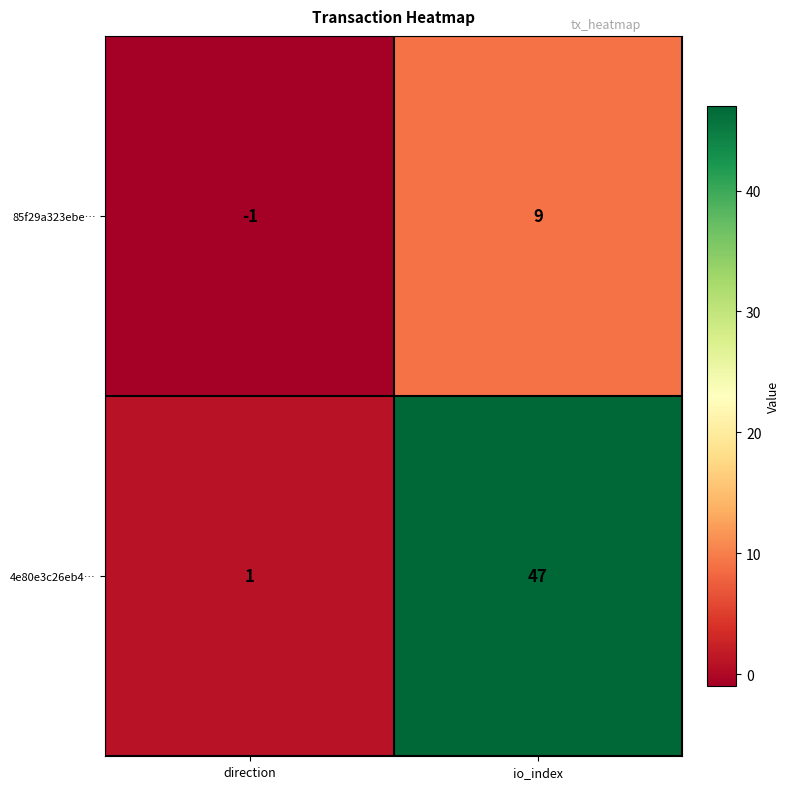

What is the minimum value shown in the chart?

-1